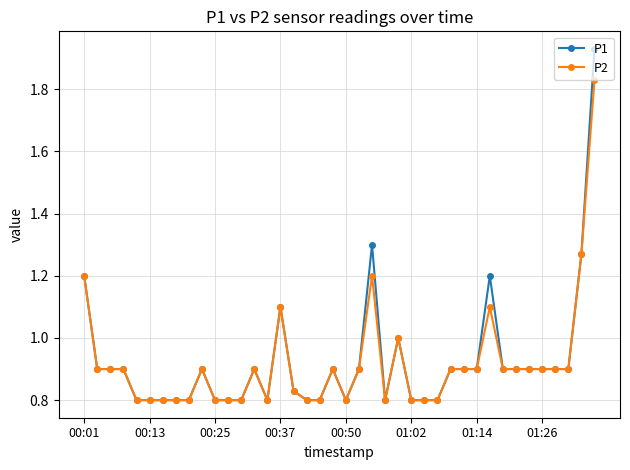

True or false: P2 has more than 0 points higher than both neighbors.

True